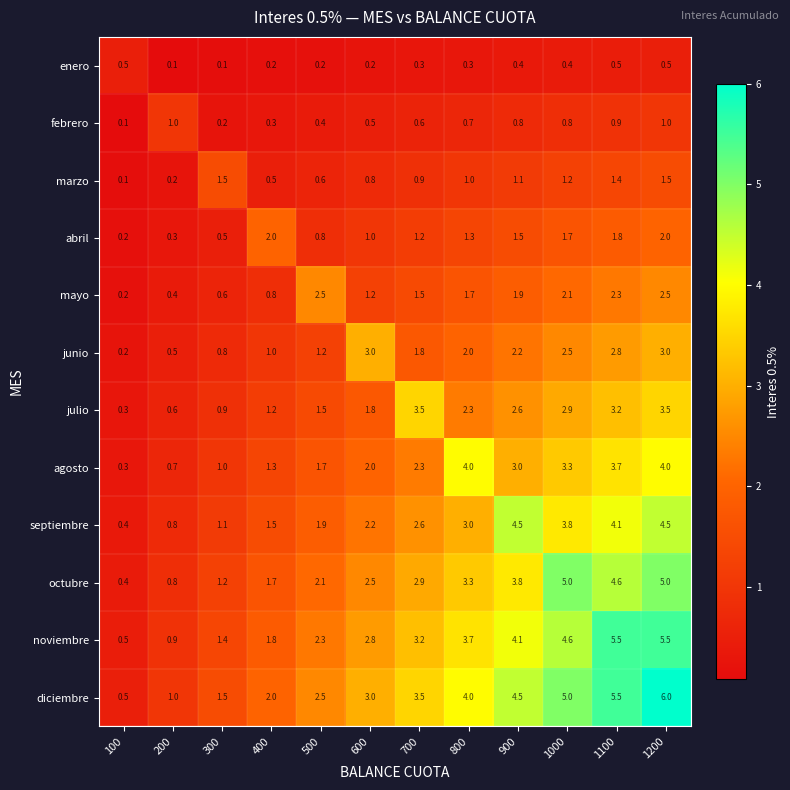

Which series has the widest spread of values?

diciembre